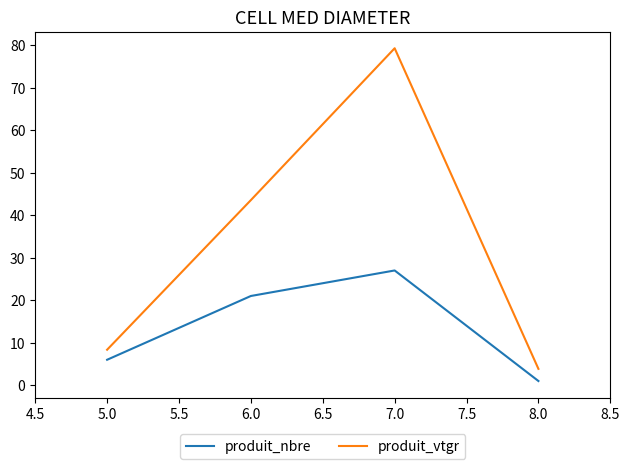

What is the difference between the highest and lowest values at 6.0?

22.5